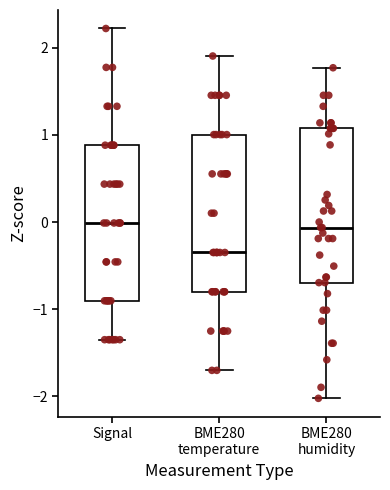

Reading left to right, read every box against the y-axis: the position of its median line, the range the box covers, and the ends of its whiskers. The values are not printed on the chart, so give them approximately, as read against the axis.

Signal: median 0.0, box -0.9 to 0.9, whiskers -1.3 to 2.2
BME280 temperature: median -0.3, box -0.8 to 1.0, whiskers -1.7 to 1.9
BME280 humidity: median -0.1, box -0.7 to 1.1, whiskers -2.0 to 1.8